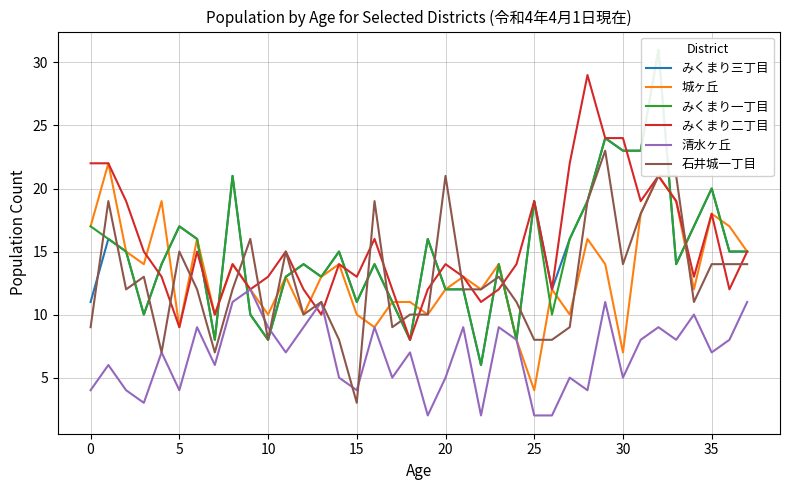

What is the lowest value of the 城ヶ丘 series?

4